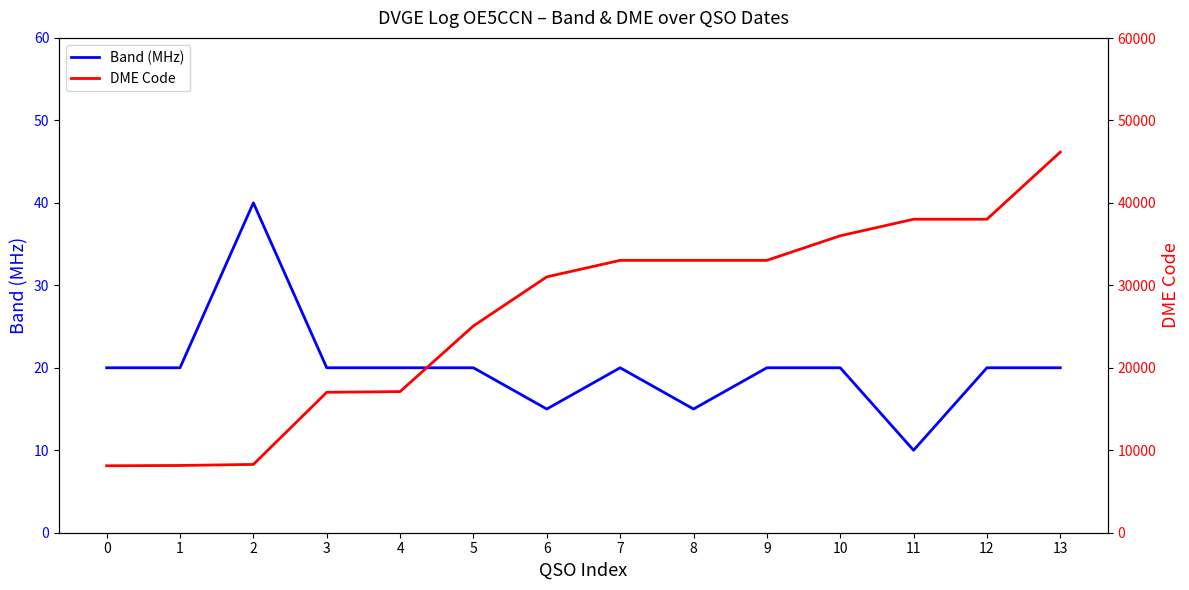

The Band (MHz) series shows 20 at 10. True or false?

True